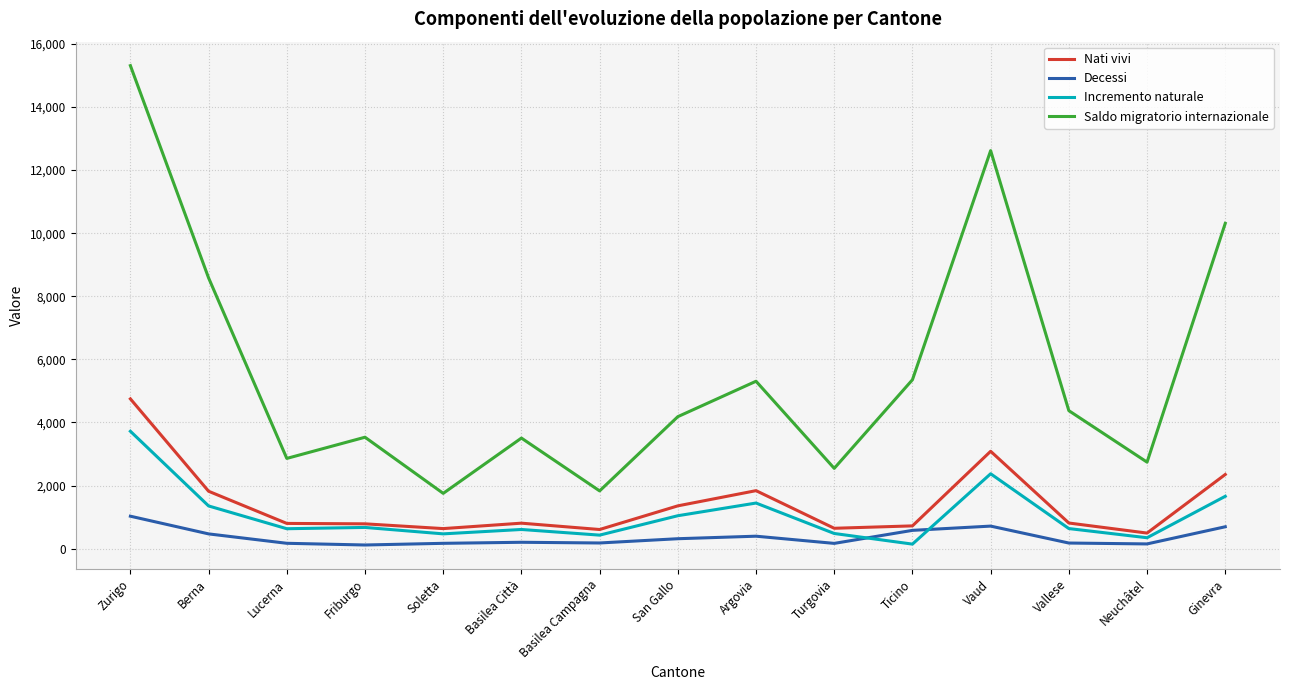

True or false: Decessi has a value of 393 at Argovia.

True